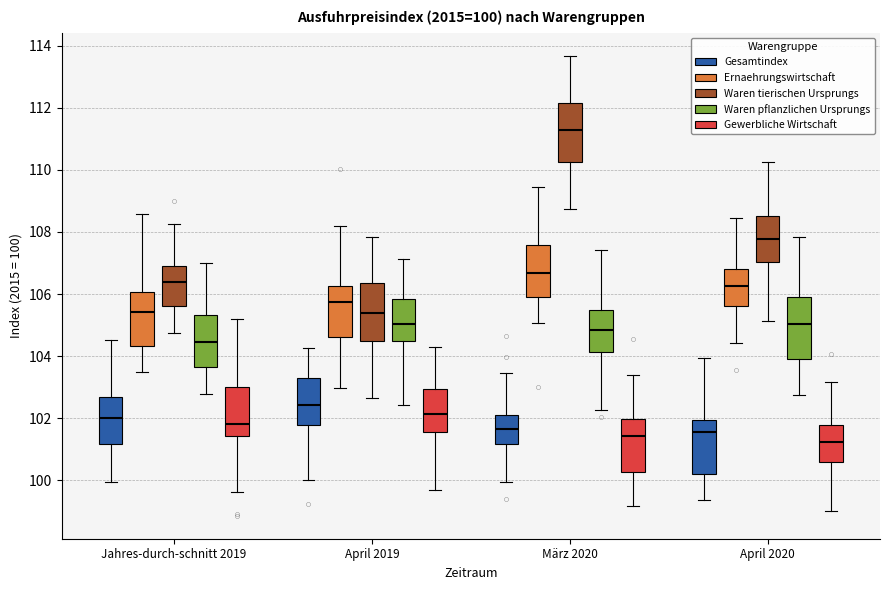

Which box has the highest median line?

März 2020 (Waren tierischen Ursprungs)